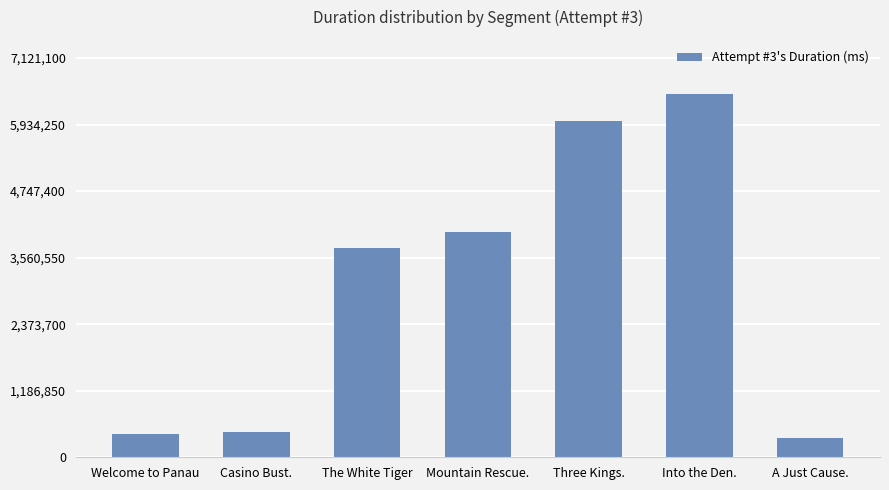

Reading left to right, transcribe all the data shown in this chart.

Welcome to Panau=412009	Casino Bust.=459014	The White Tiger=3724290	Mountain Rescue.=4012592	Three Kings.=5993083	Into the Den.=6473728	A Just Cause.=345492